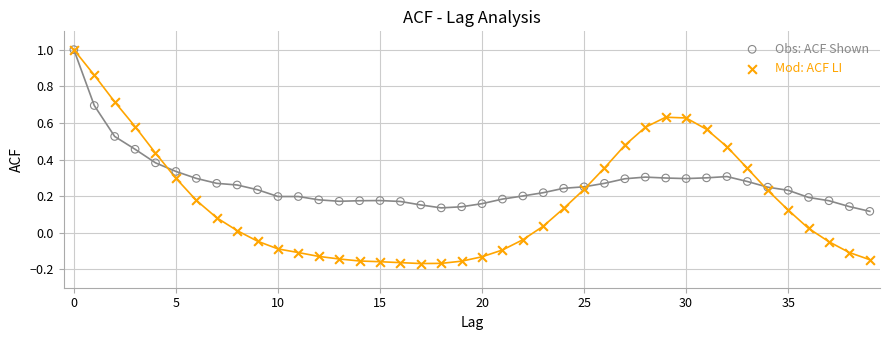

What are all the series names shown in the legend?

Obs: ACF Shown, Mod: ACF LI